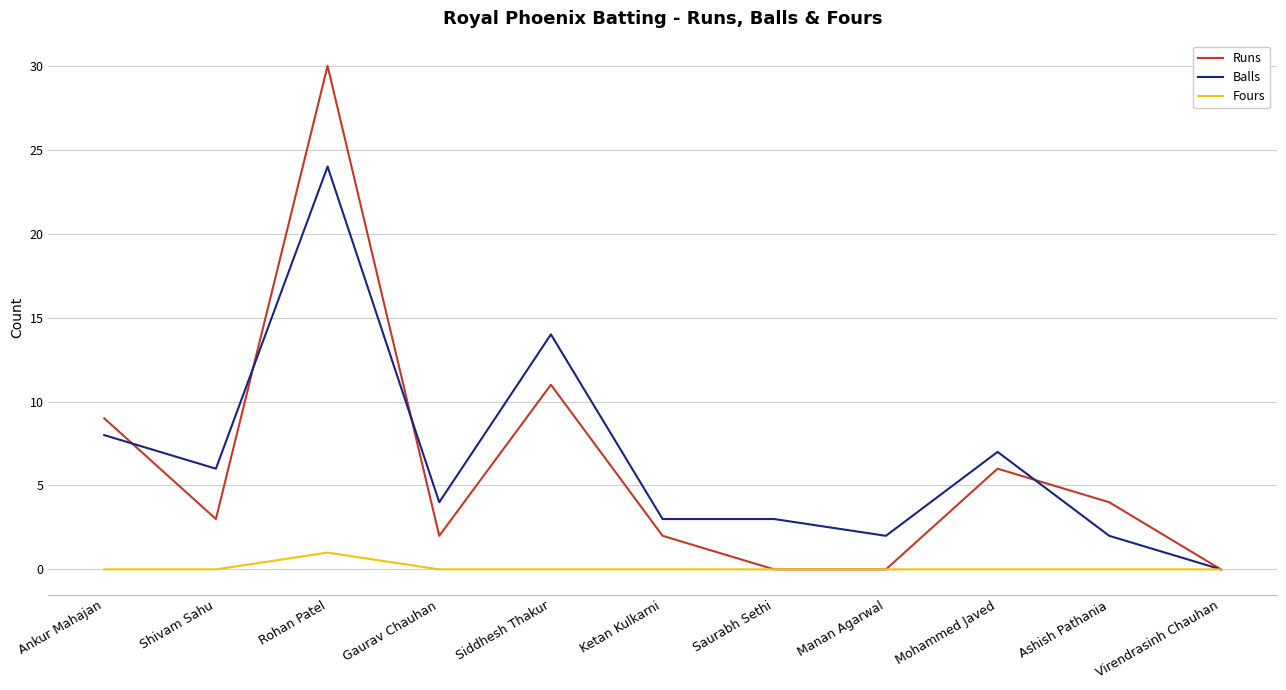

Between Rohan Patel and Ketan Kulkarni, which series saw the biggest shift?

Runs